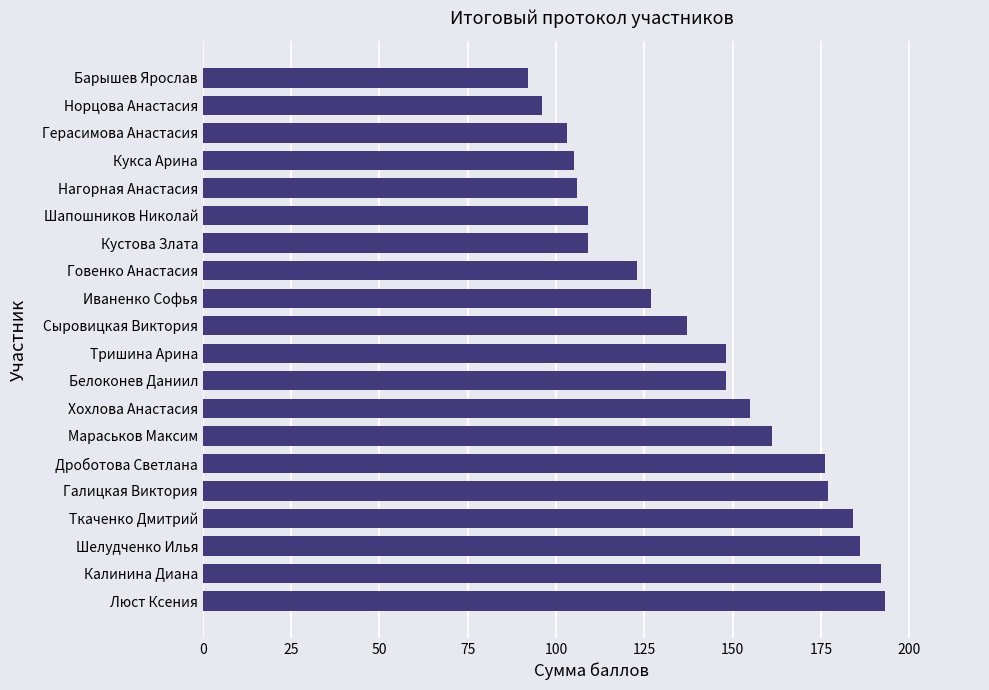

What is the difference between the maximum and second lowest values?

97